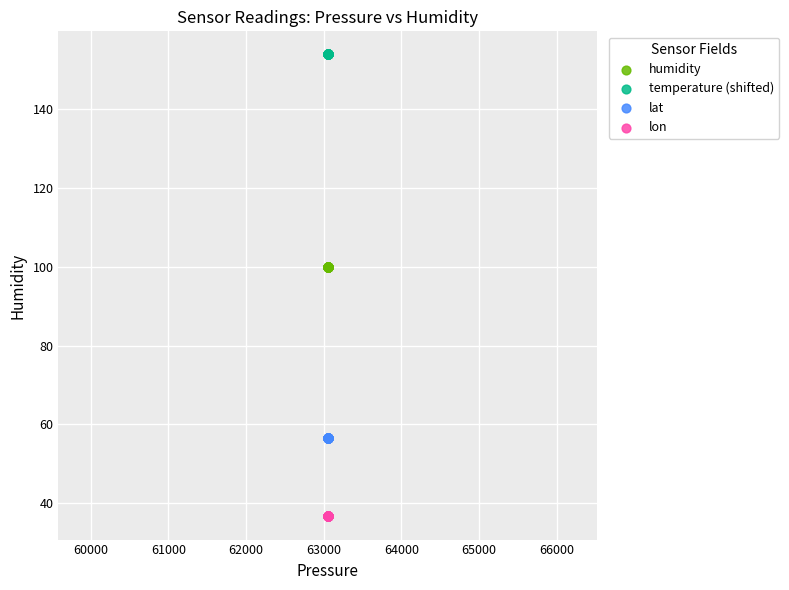

Which series contains the lowest Y value?

lon